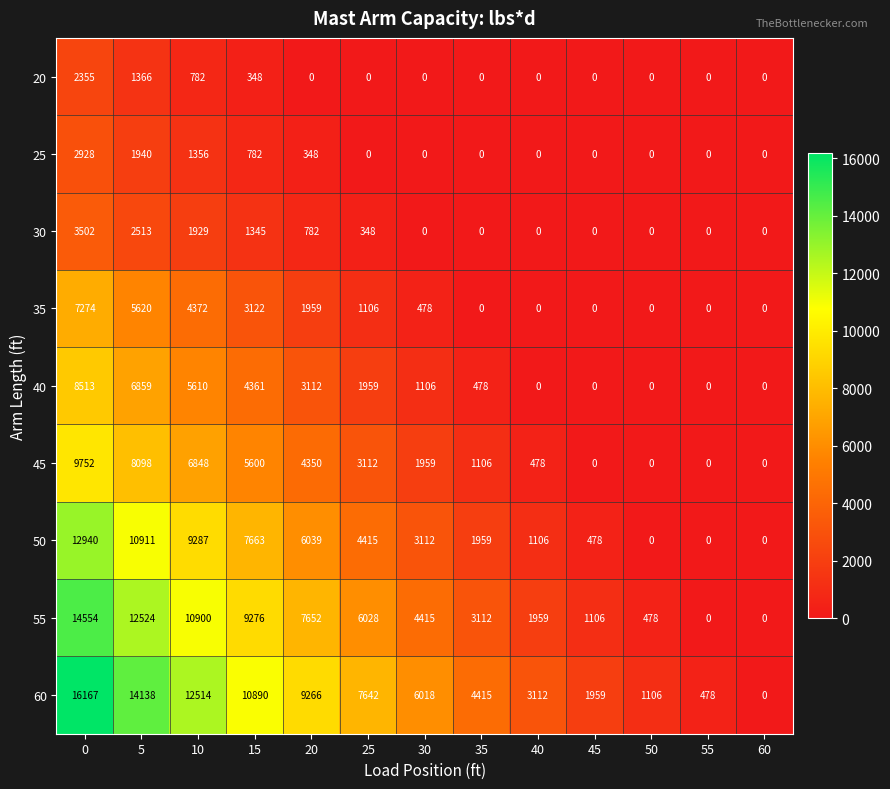

What value does the 30 series have at 10, to the nearest 100?

1900